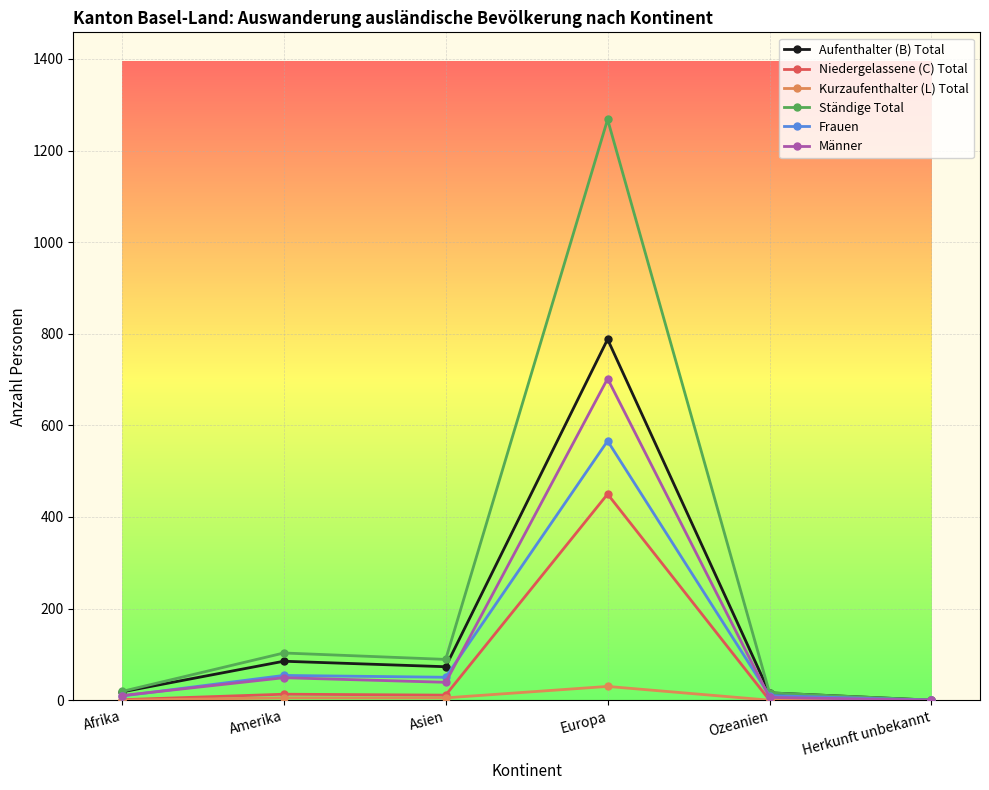

What is the difference between the Niedergelassene (C) Total values at Afrika and Asien?

10